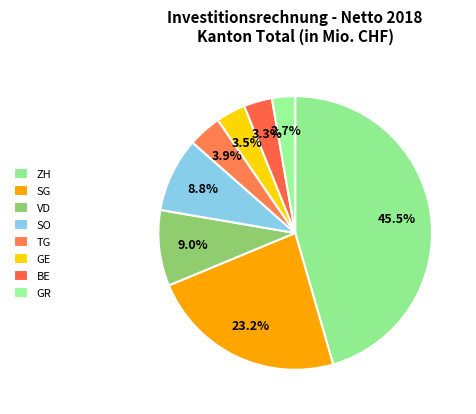

Which slice is the smallest?

GR